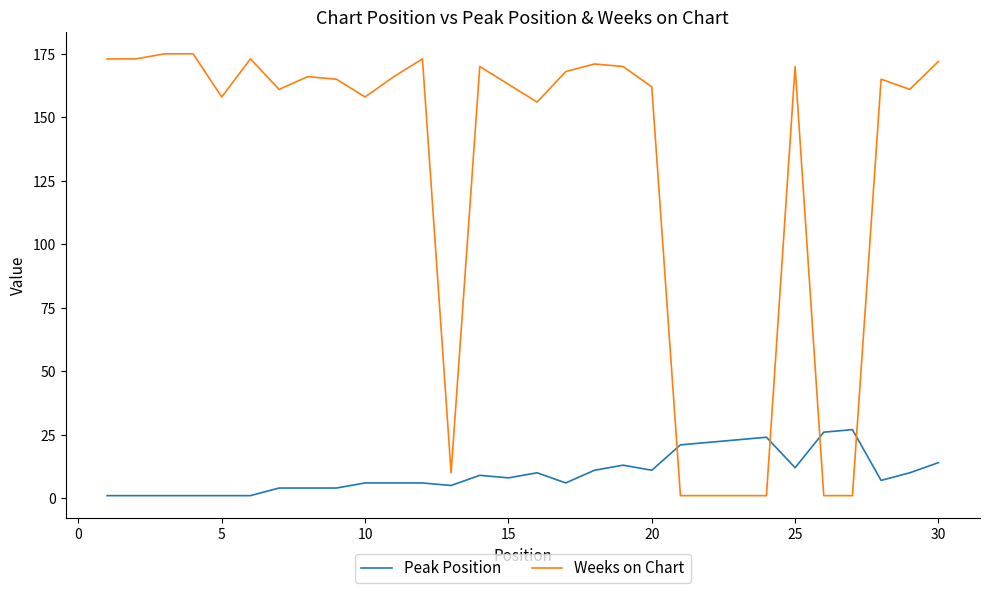

How many lines are shown in the chart?

2